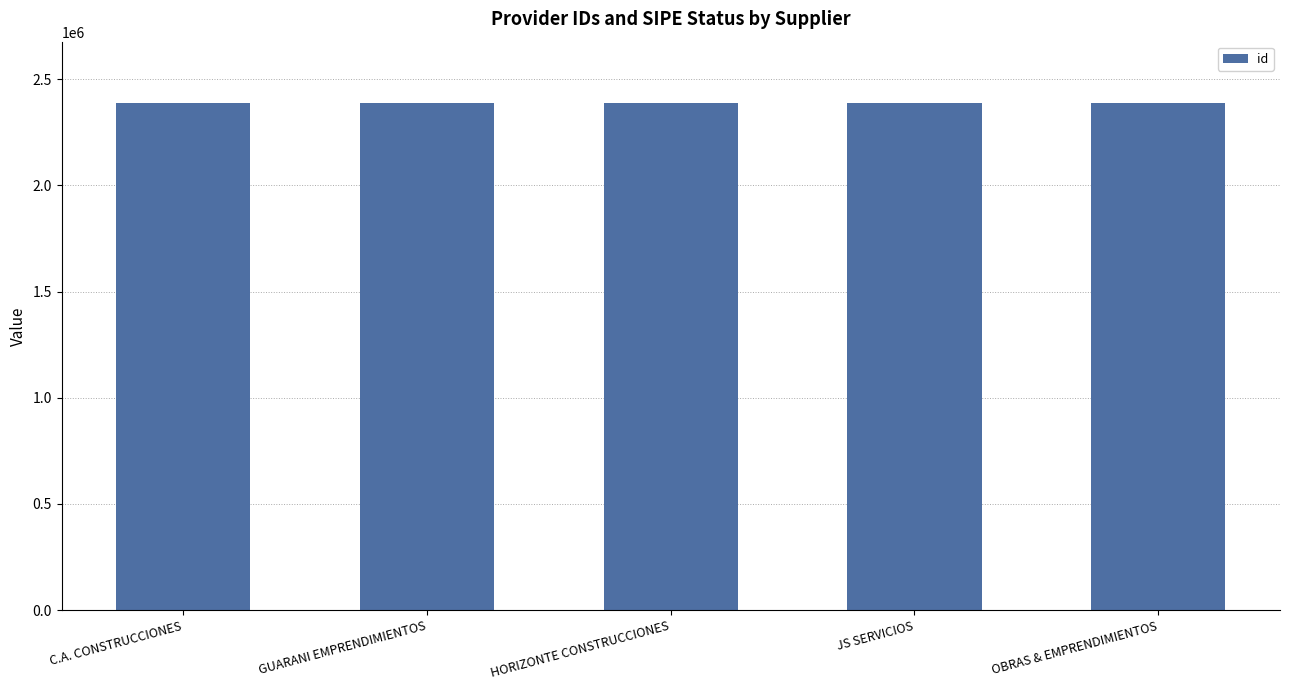

List the labels in order of value, smallest first.

C.A. CONSTRUCCIONES, GUARANI EMPRENDIMIENTOS, JS SERVICIOS, OBRAS & EMPRENDIMIENTOS, HORIZONTE CONSTRUCCIONES